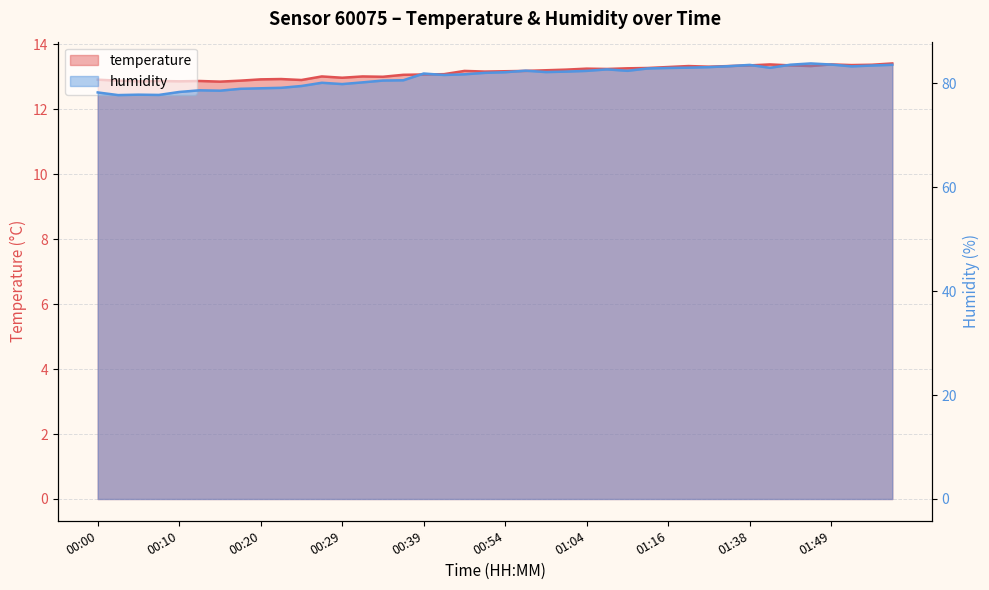

Is the value of temperature at 01:11 greater than the value of humidity at 01:44?

No